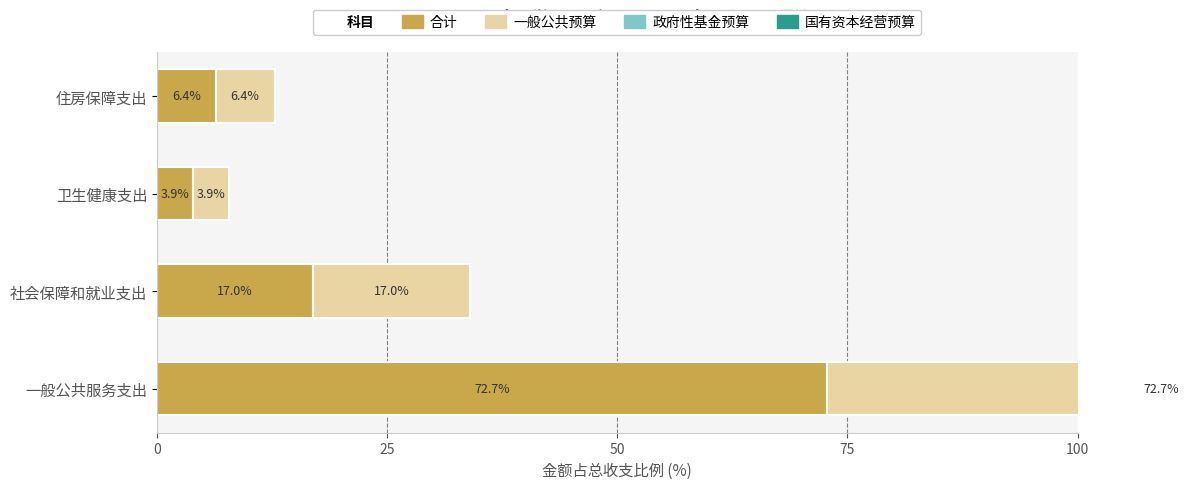

Count the number of categories in the chart.

4